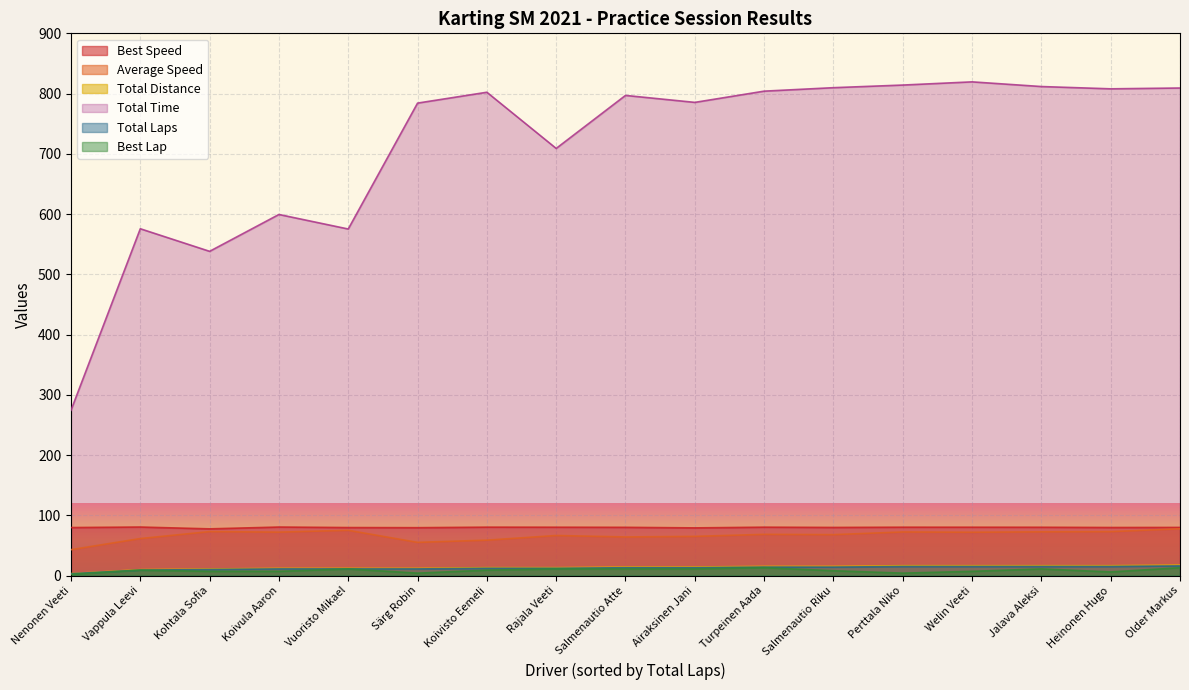

What is the spread (max minus min) of values at Kohtala Sofia?

531.2